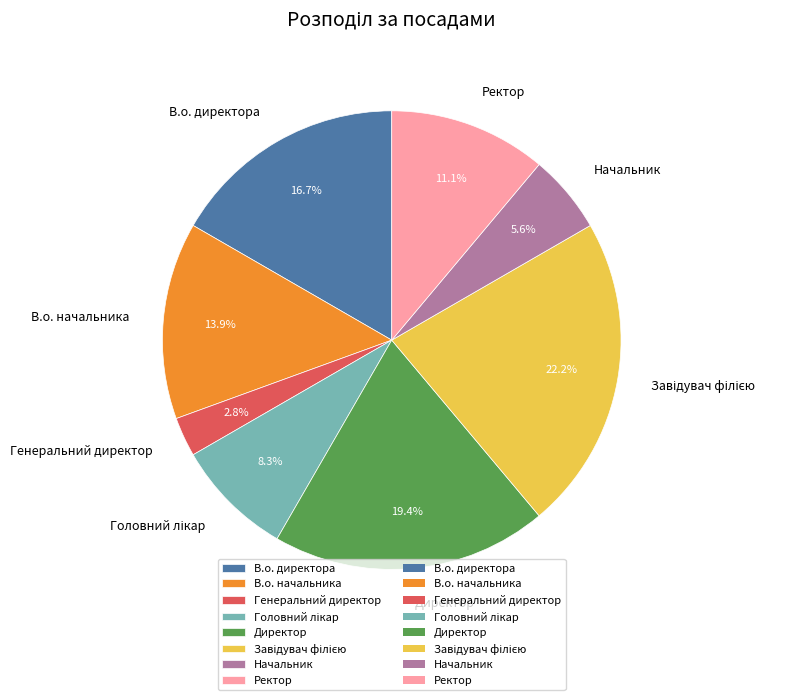

What is the ratio of the value at Ректор to the value at В.о. директора?

0.7